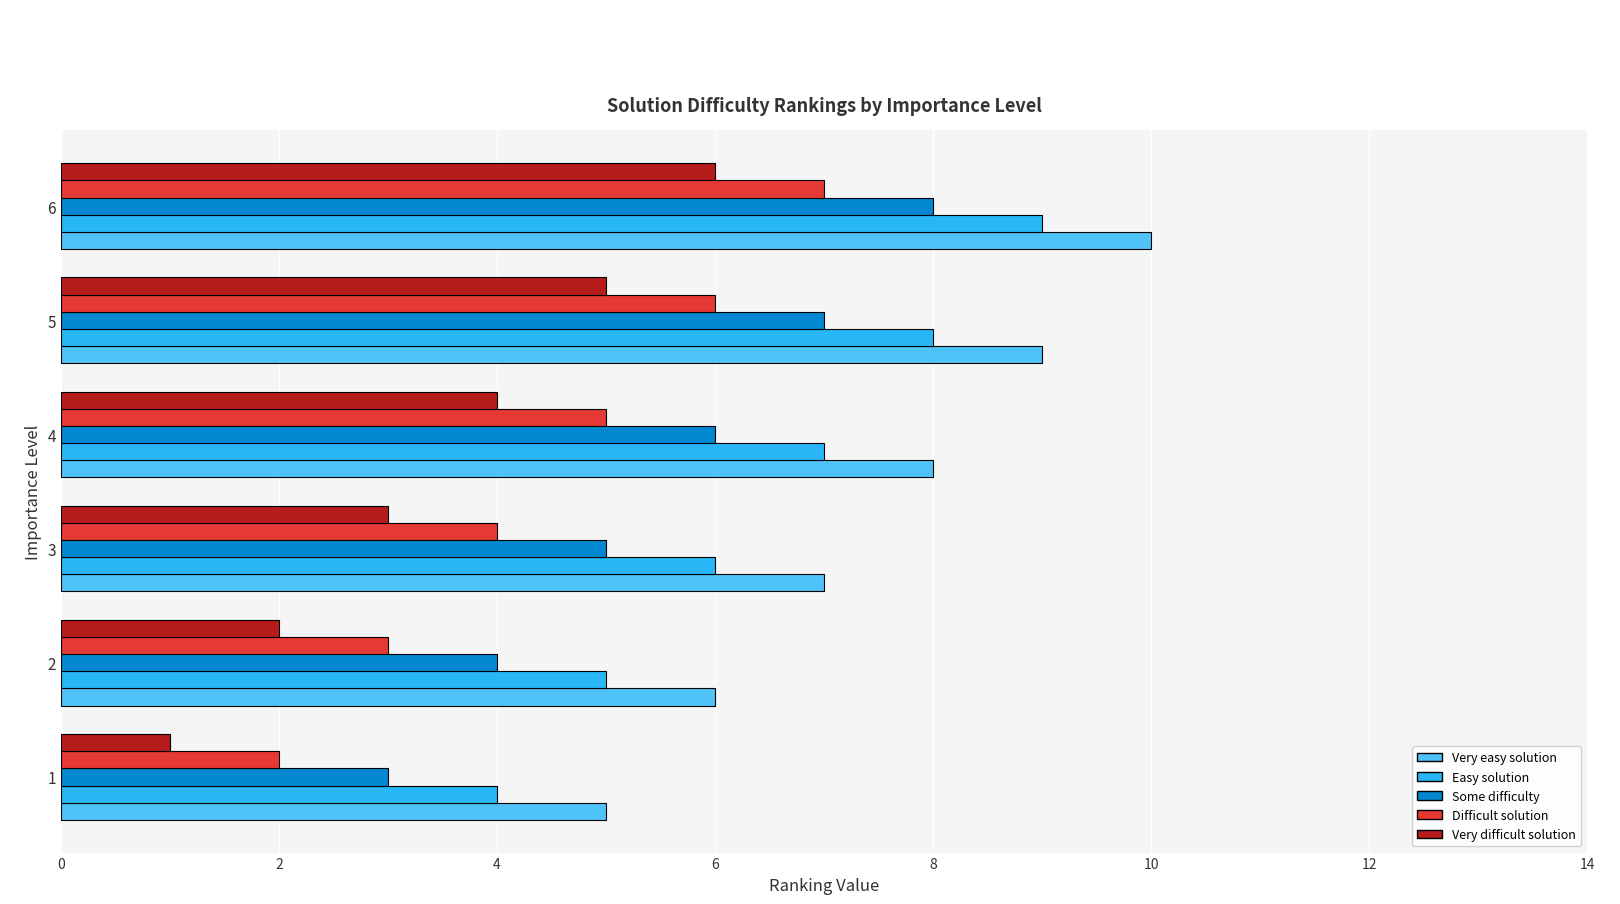

What is the greatest value displayed?

10